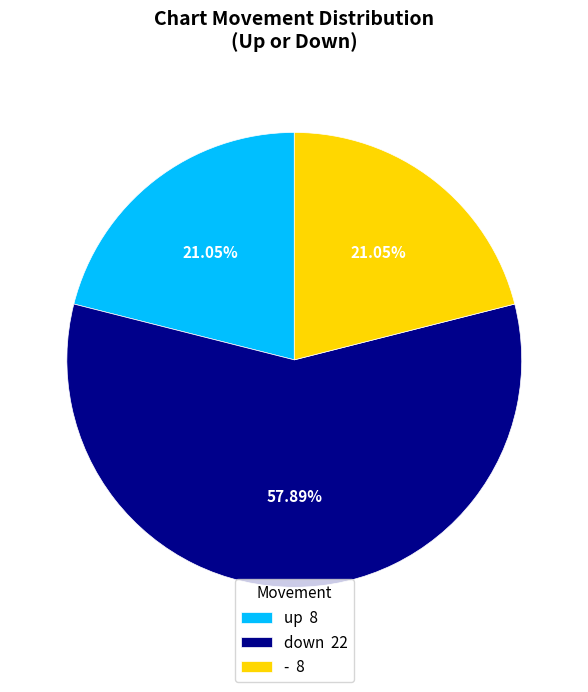

To the nearest percent, what is the difference between the up and down slice percentages?

37%